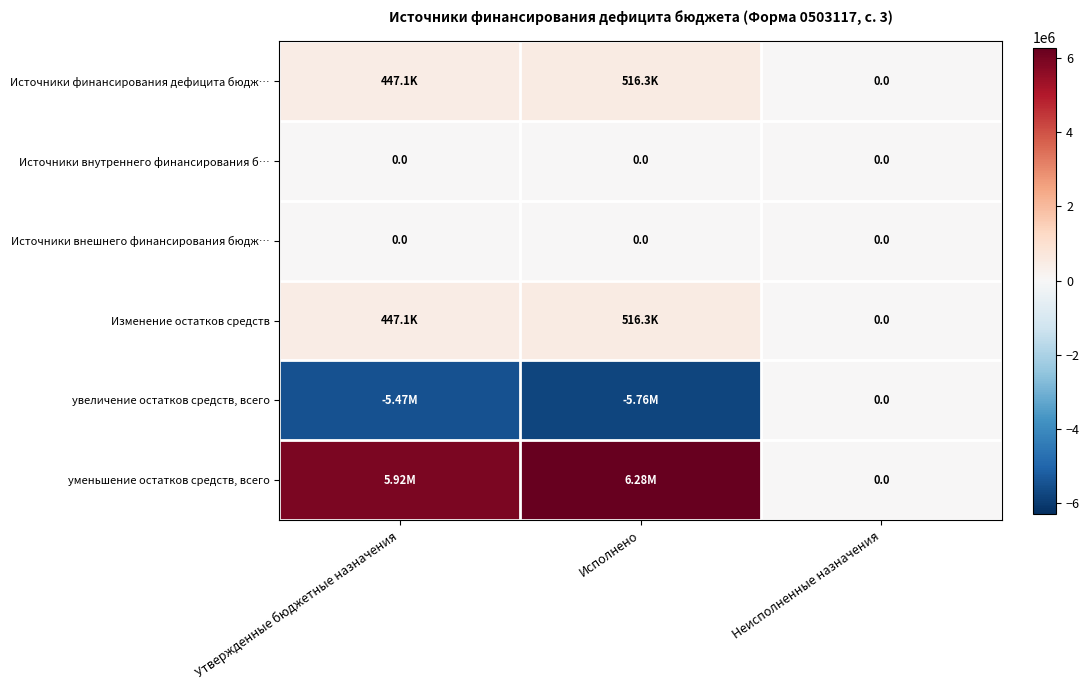

Which category has the lowest value across all series?

Исполнено